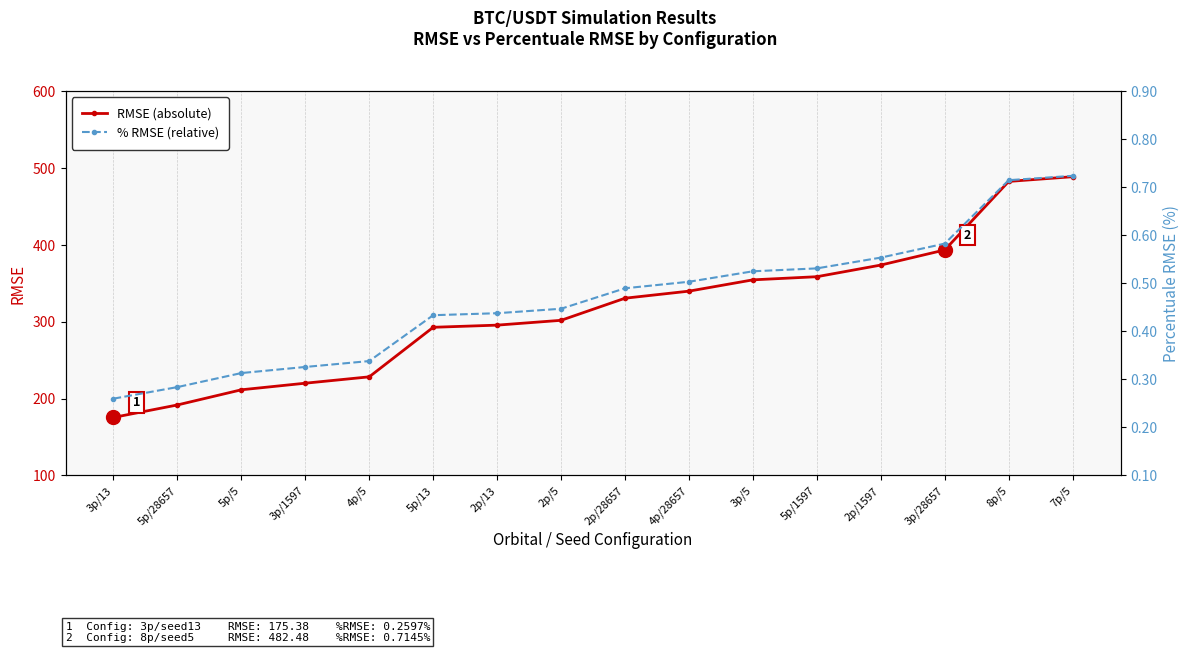

Is it true that RMSE (absolute) equals 373.6 at 2p/1597?

True